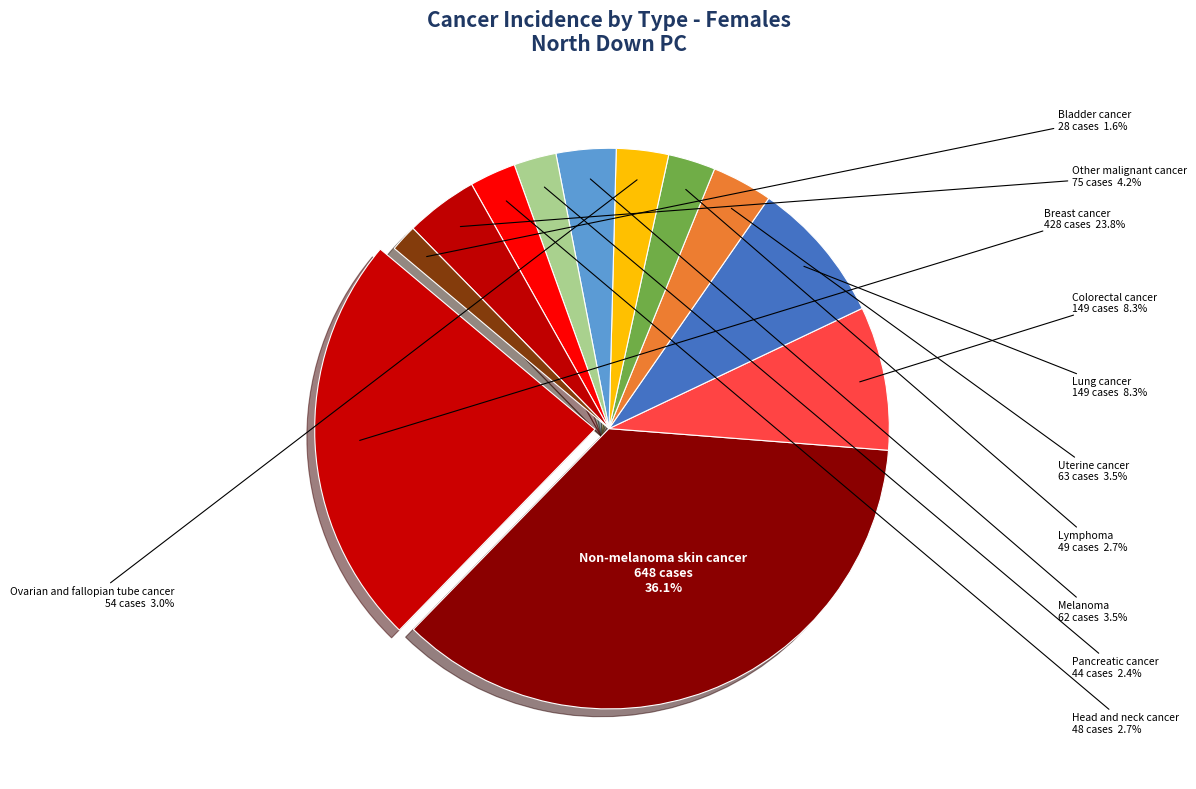

Rank the categories by value from highest to lowest.

Non-melanoma skin cancer, Breast cancer, Colorectal cancer, Lung cancer, Other malignant cancer, Uterine cancer, Melanoma, Ovarian and fallopian tube cancer, Lymphoma, Head and neck cancer, Pancreatic cancer, Bladder cancer